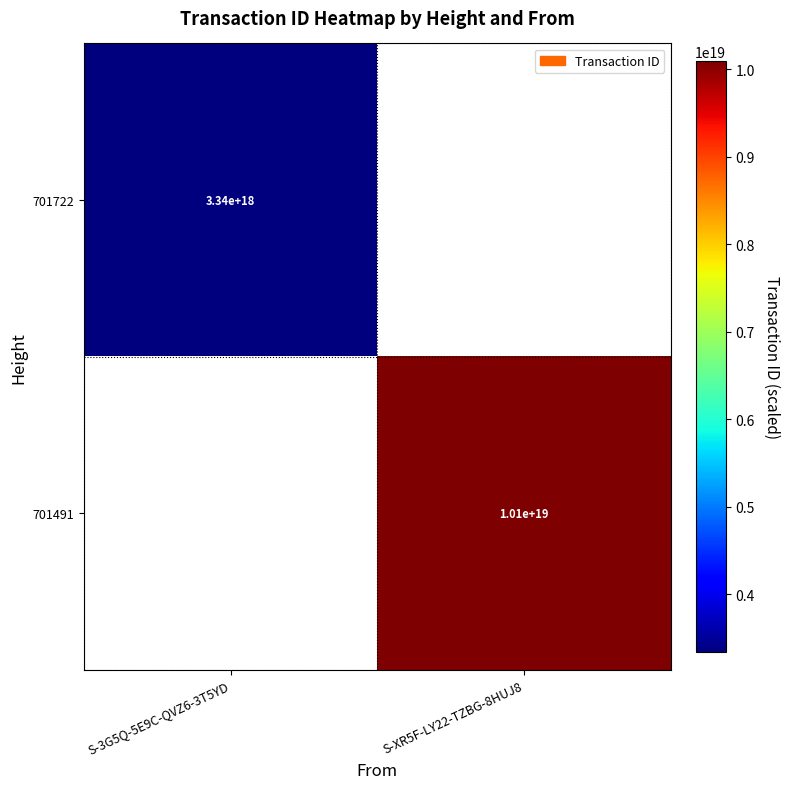

The value of 701722 at S-3G5Q-5E9C-QVZ6-3T5YD is 1366105635177709568. True or false?

False